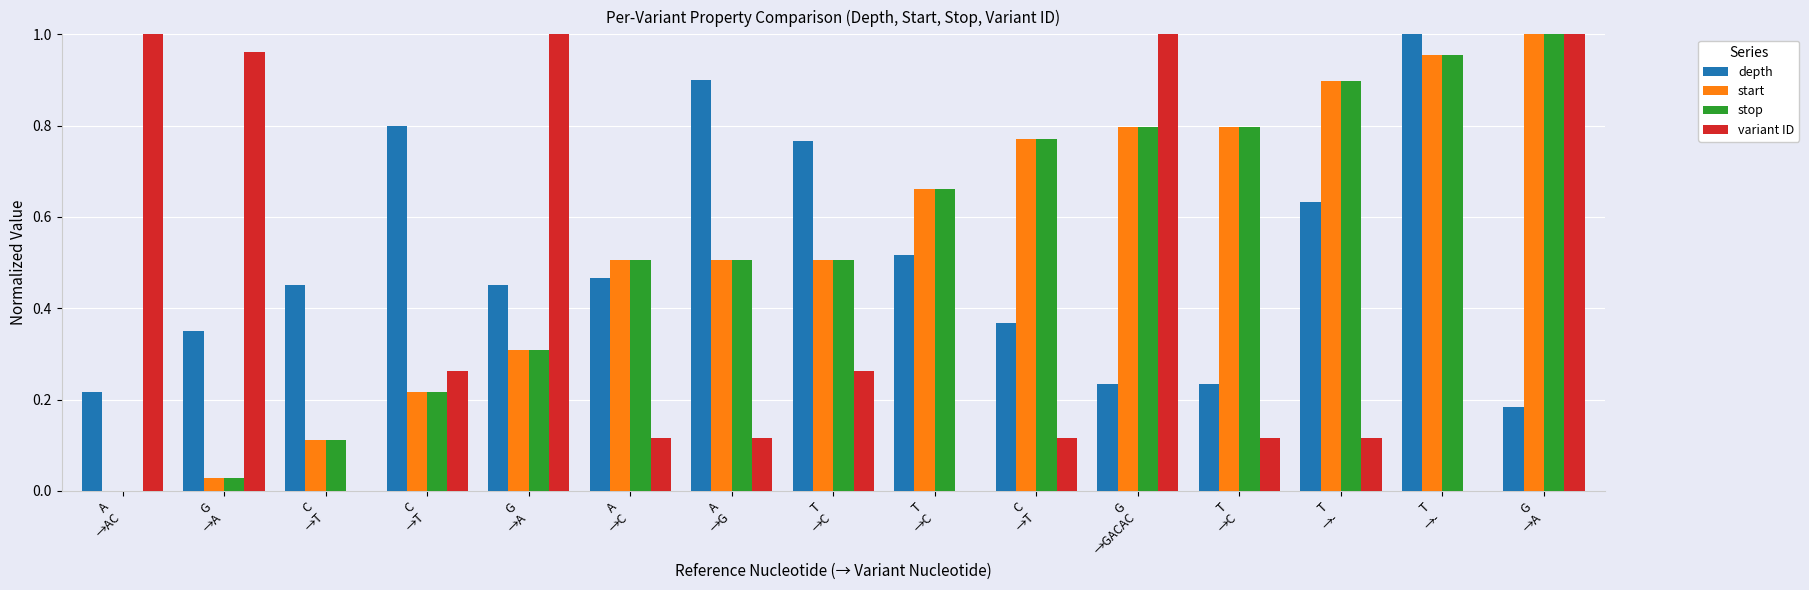

Are the bars grouped side by side (vs. stacked)?

Yes